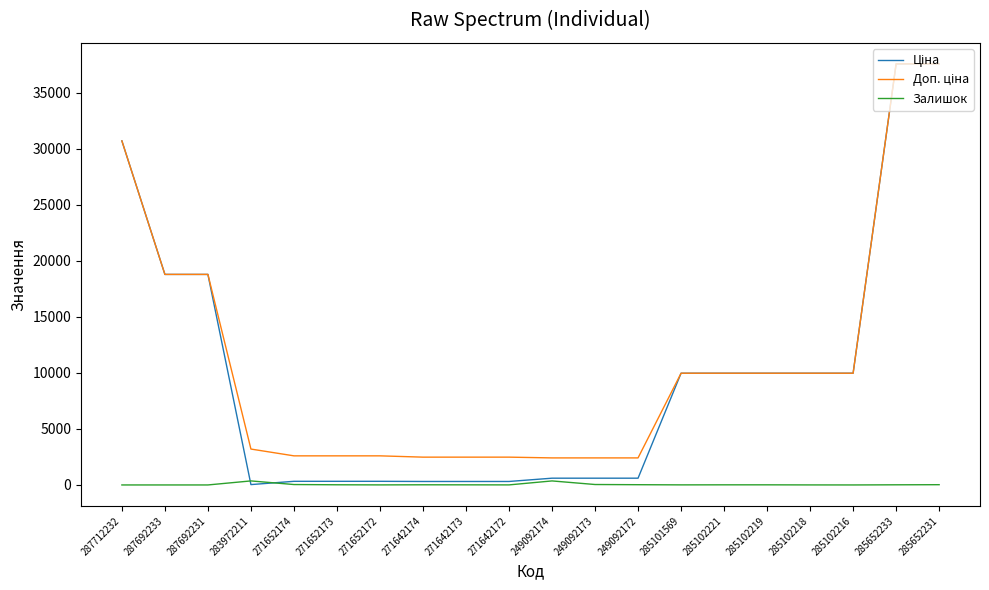

What is the total value across all series at 287692233?

37593.6